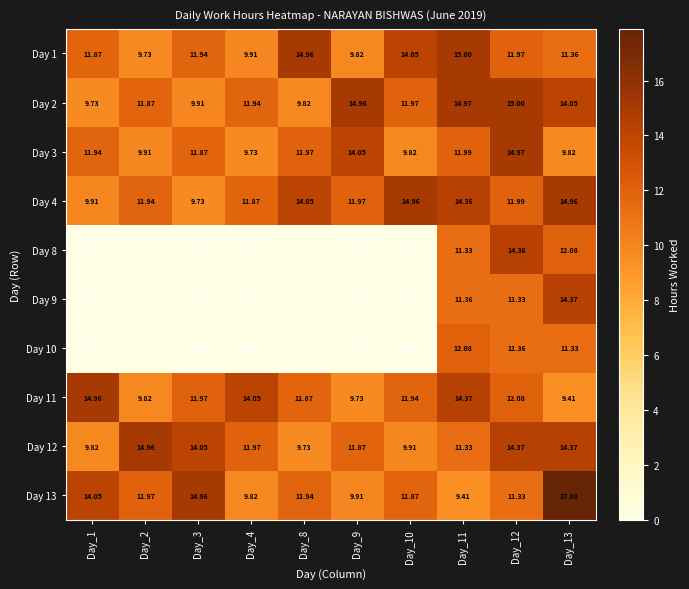

Is the value of Day 8 at Day_4 greater than the value of Day 11 at Day_3?

No